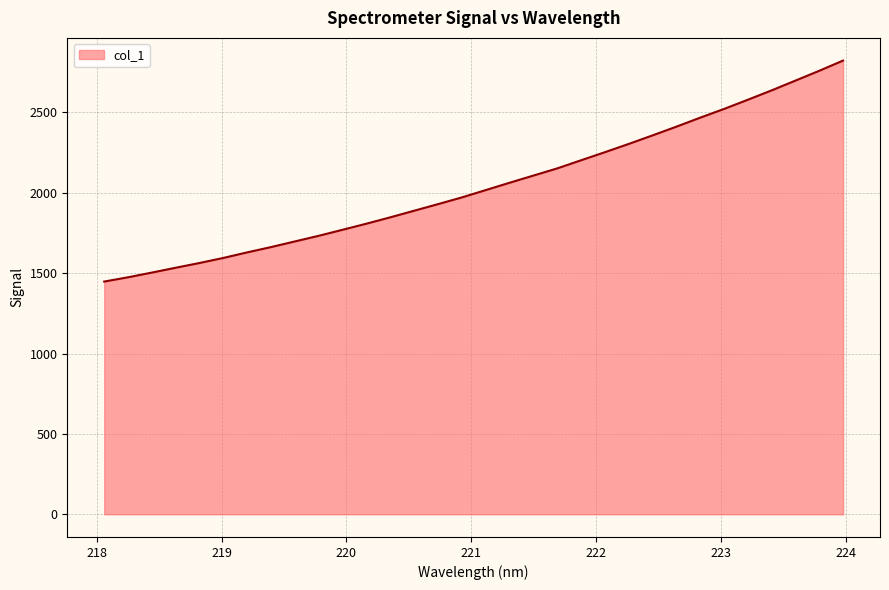

What is the greatest value displayed?

2822.7